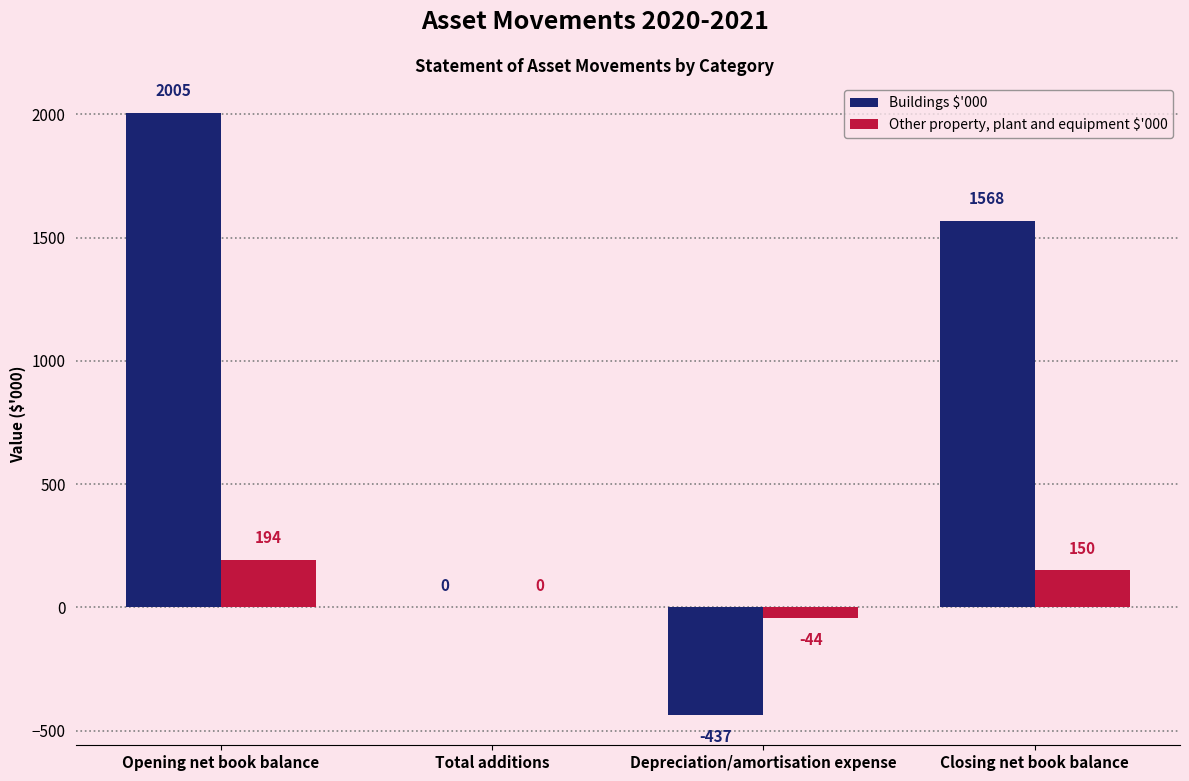

What is the difference between the Other property, plant and equipment $'000 values at Opening net book balance and Depreciation/amortisation expense?

238